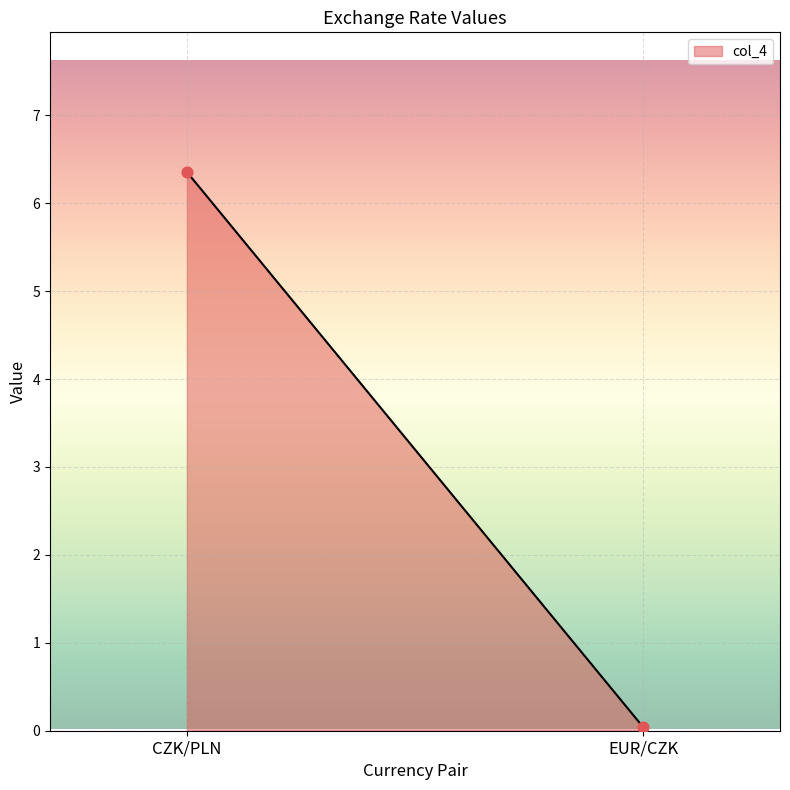

Is this an area chart (filled region under the line)?

Yes